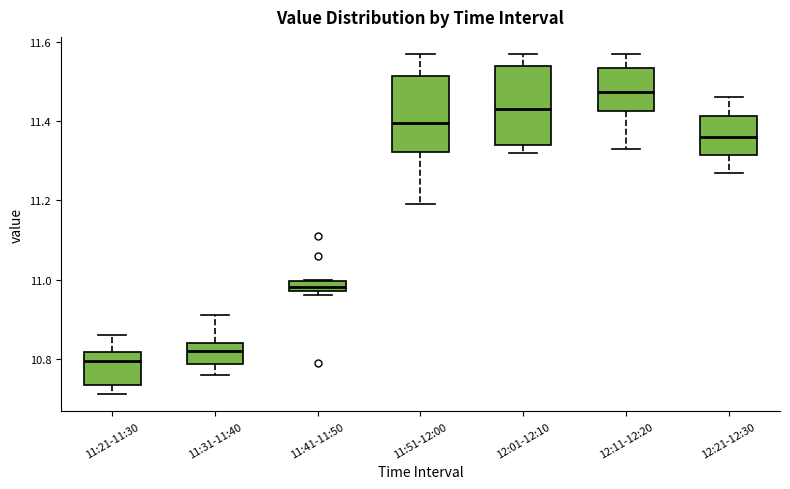

Which box has the lowest median line?

11:21-11:30